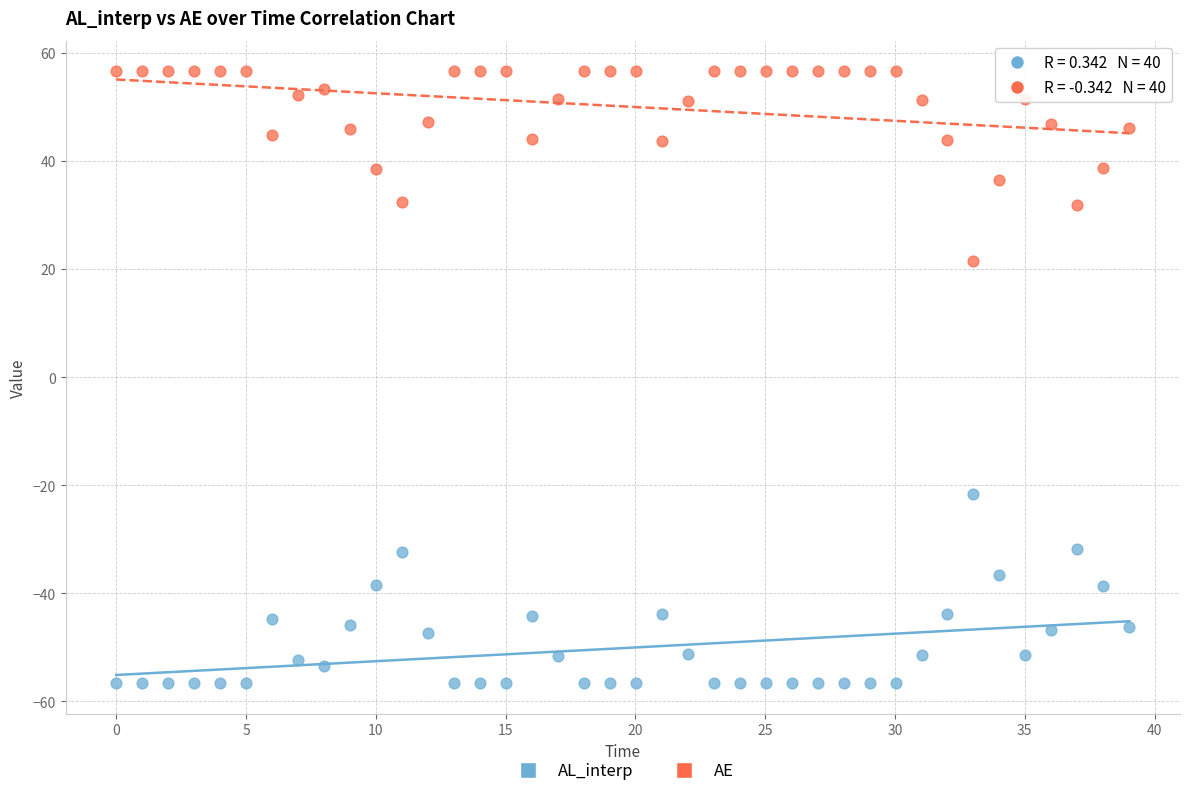

Which series reaches the minimum Y coordinate?

AL_interp